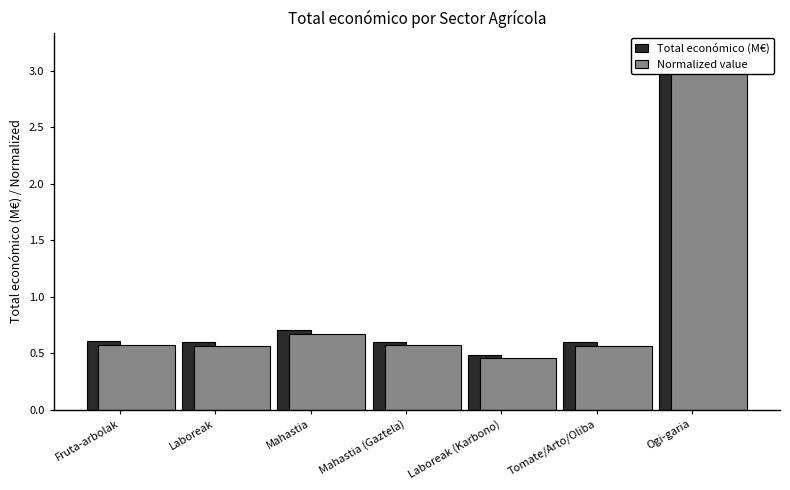

Is it true that Normalized value equals 0.1 at Laboreak?

False